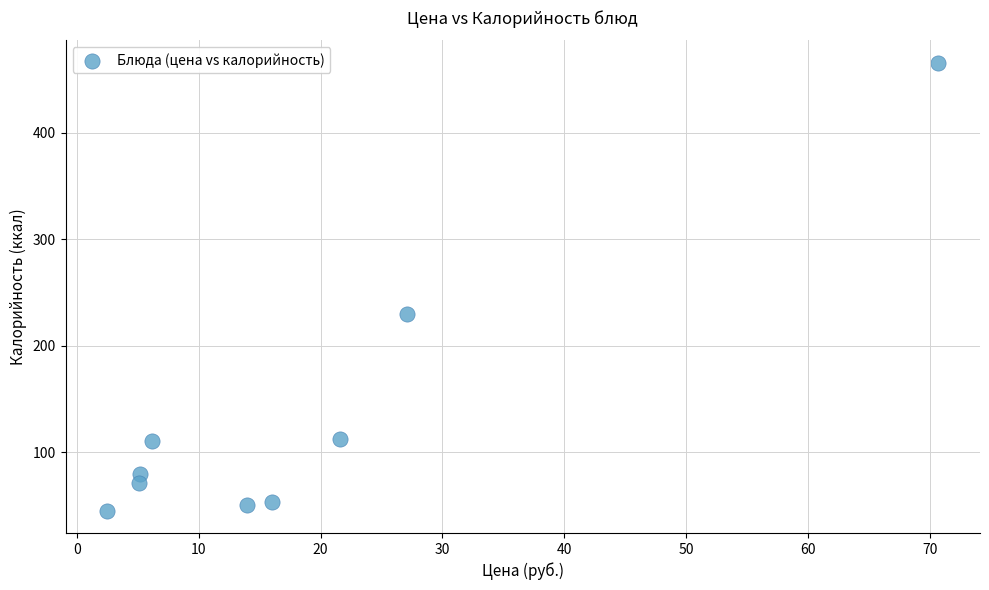

What Y value in the scatter plot is closest to 255?

230